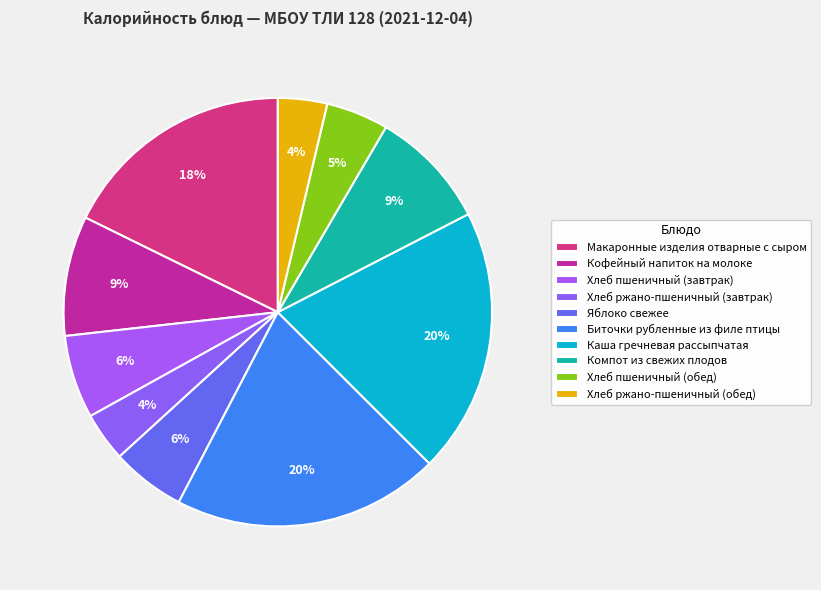

How many segments does this pie chart have?

10